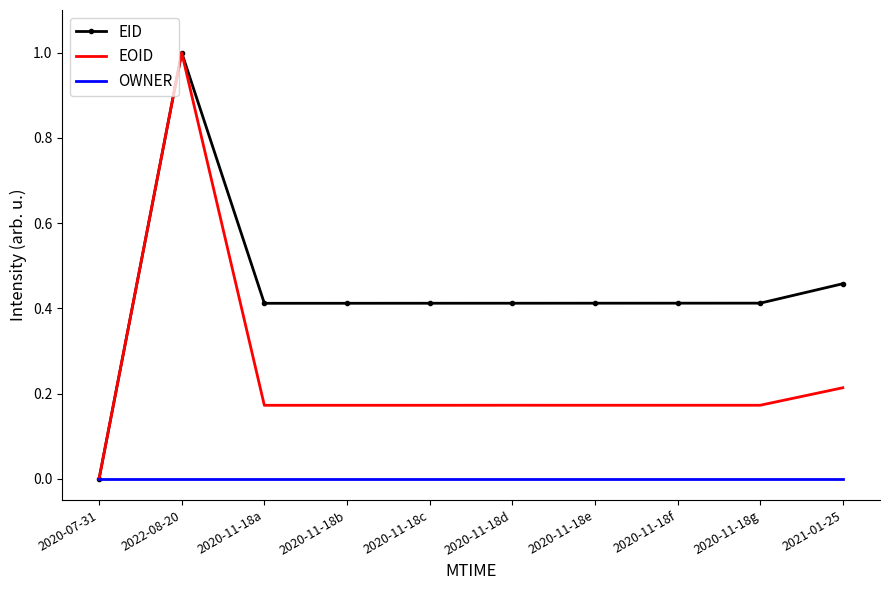

In EID, how many points are higher than both neighbors (excluding endpoints)?

1